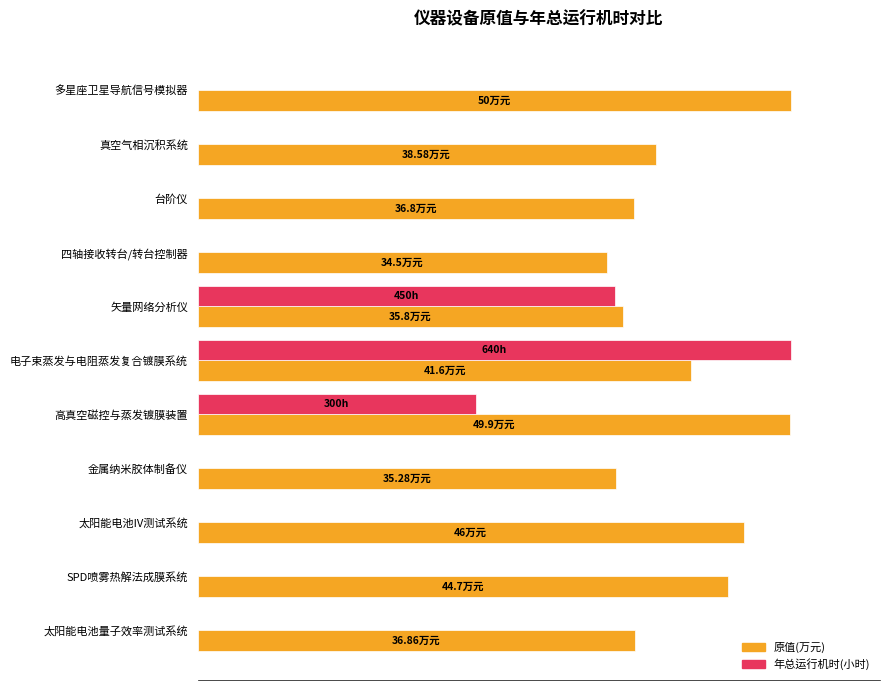

What are all the series names shown in the legend?

原值(万元), 年总运行机时(小时)